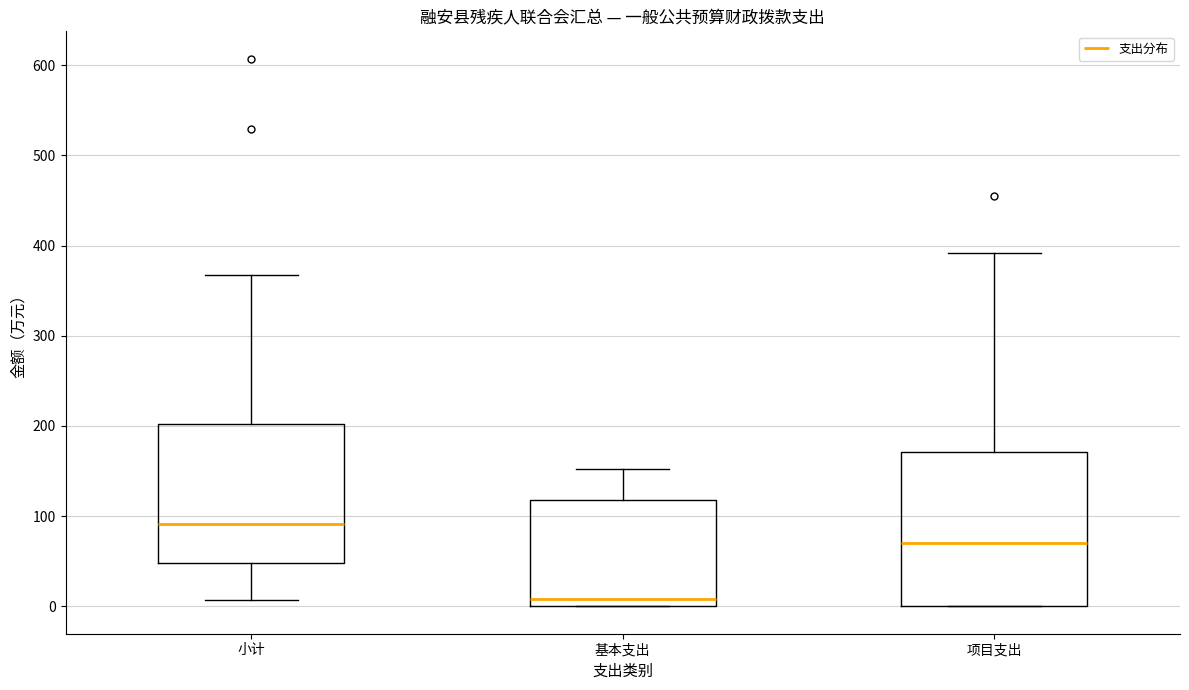

Where does the upper whisker of the box for 小计 end on the y-axis? The values are not printed on the chart, so give them approximately, as read against the axis.

370